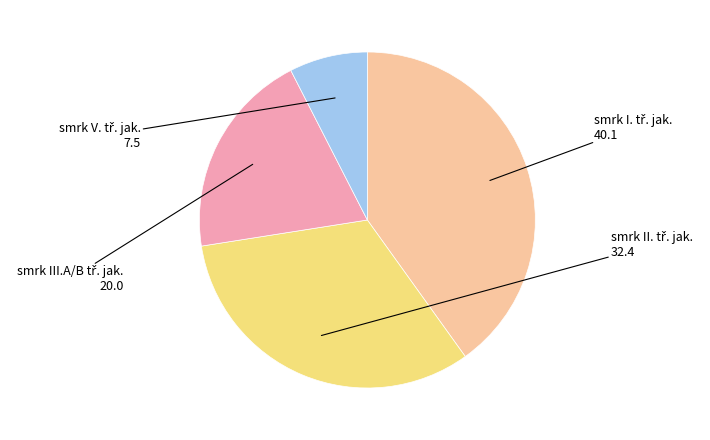

Is there a majority slice in this chart?

No